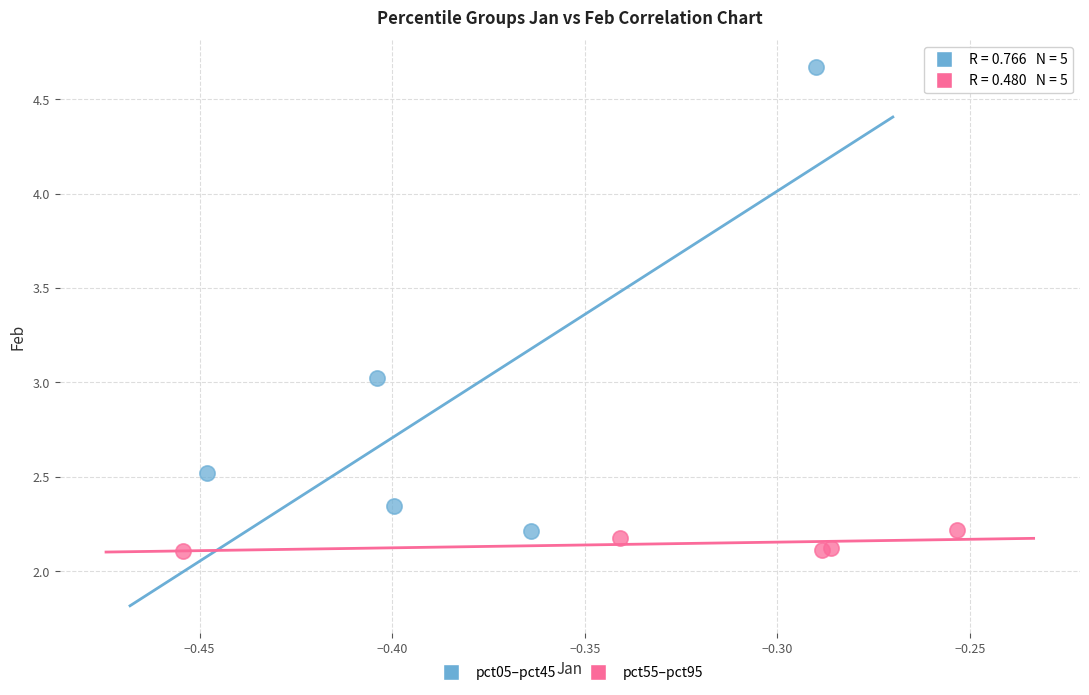

Which series reaches the maximum Y coordinate?

pct05–pct45